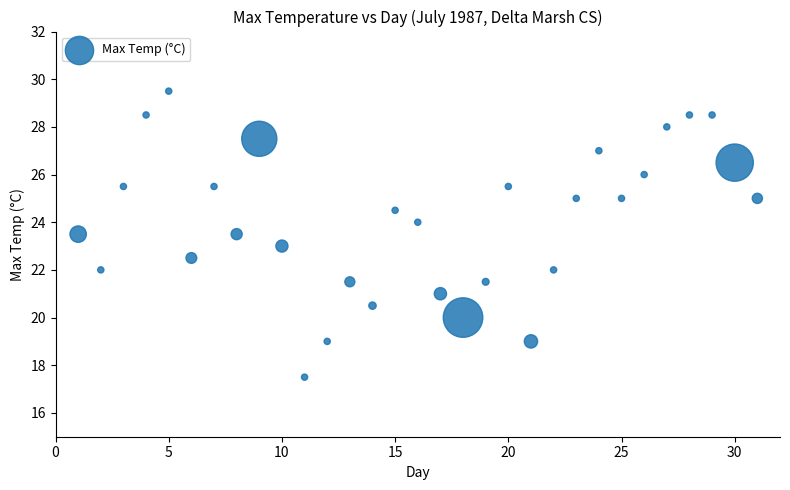

What is the range of Y values (max minus min)?

12.0